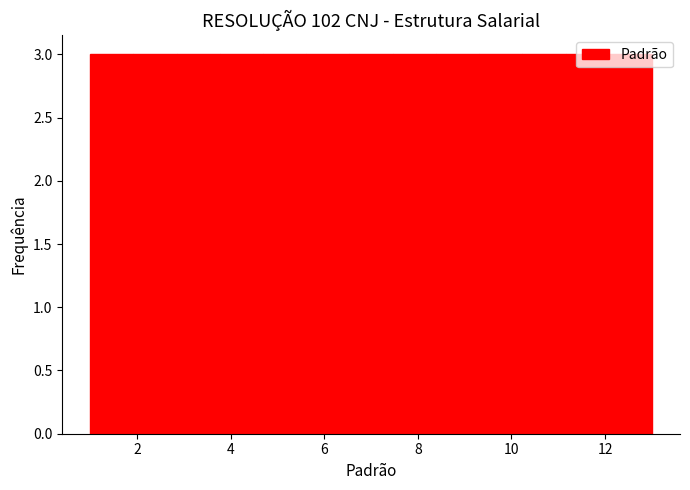

What is the height of the bar covering 9.4 to 10.2 on the x-axis? Neither the bar edges nor the heights are printed on the chart, so give them approximately, as read against the axes.

3